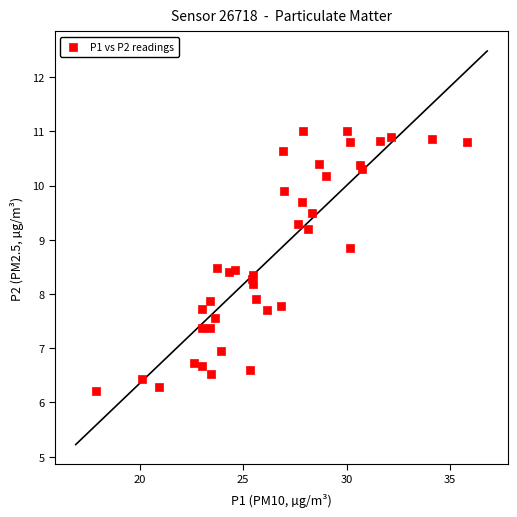

What is the range of X values (max minus min)?

17.9